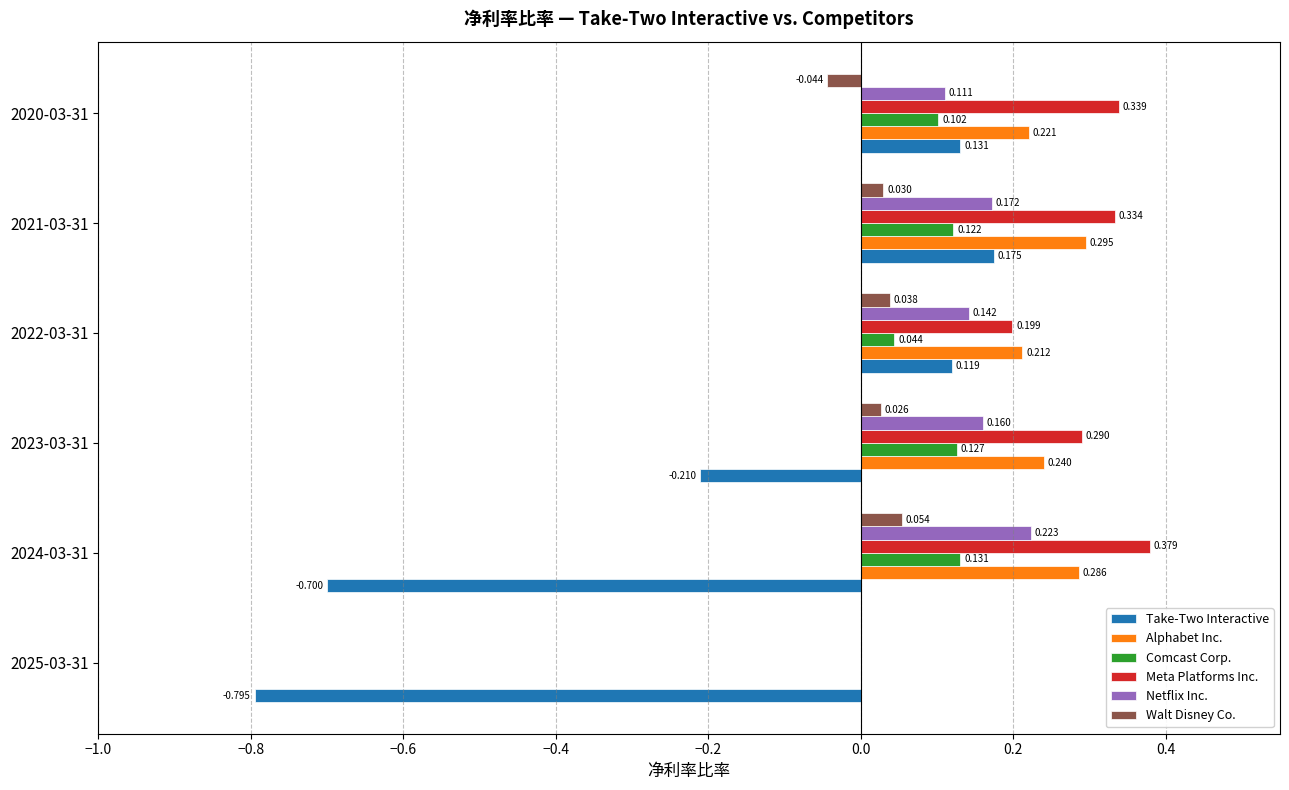

How many categories are shown in the chart?

6